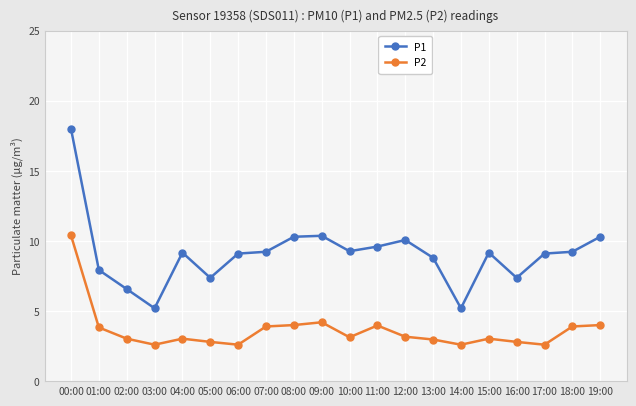

Rank the series by their average value, from lowest to highest.

P2, P1